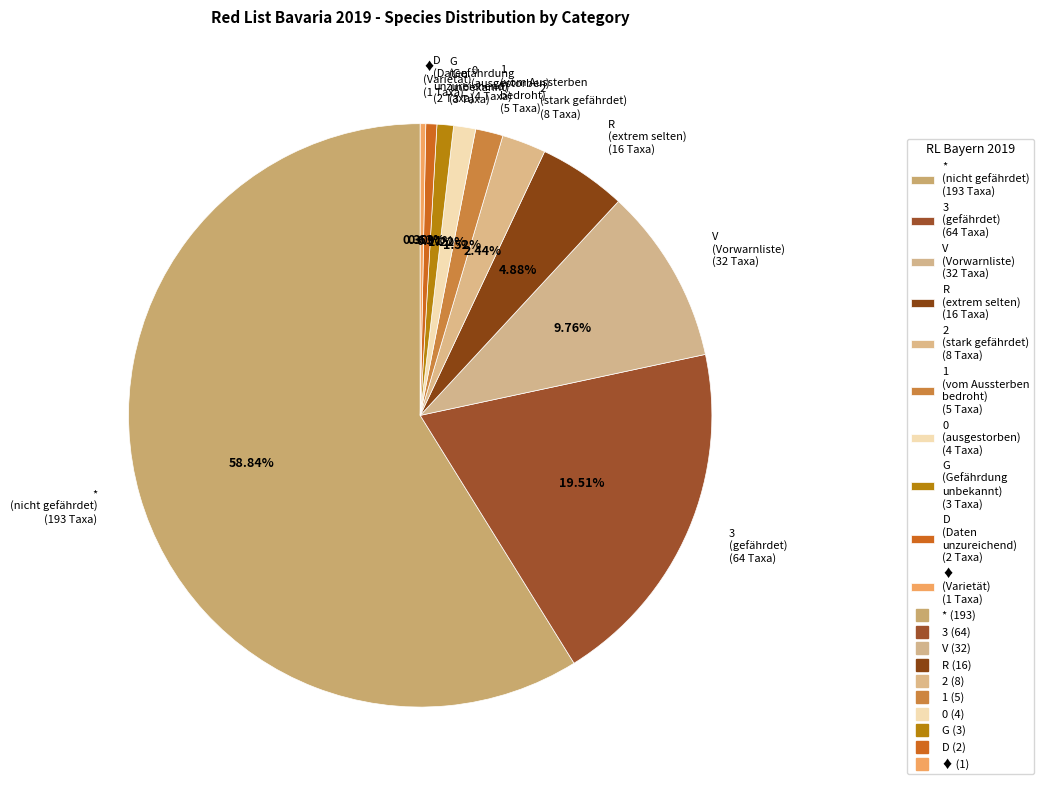

Which category has the biggest portion of the pie?

*